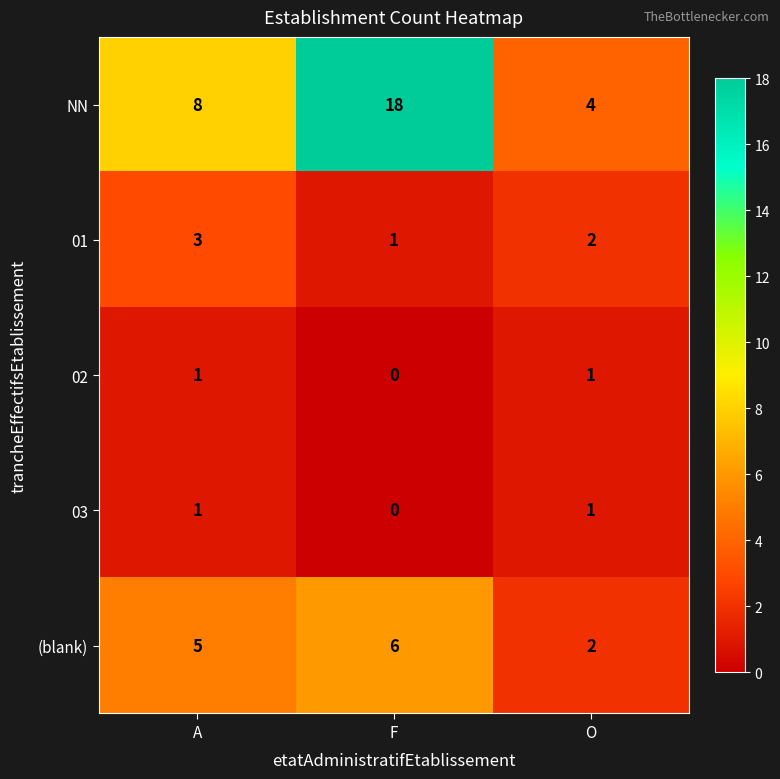

True or false: 01 has a value of 2 at O.

True